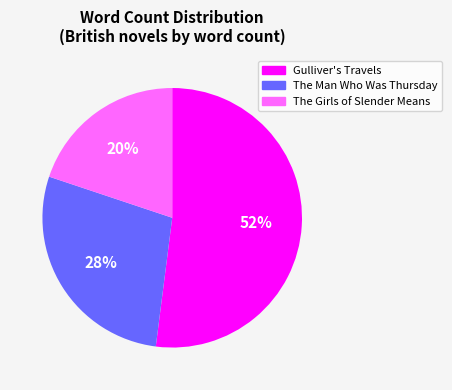

Count the number of slices in the pie.

3